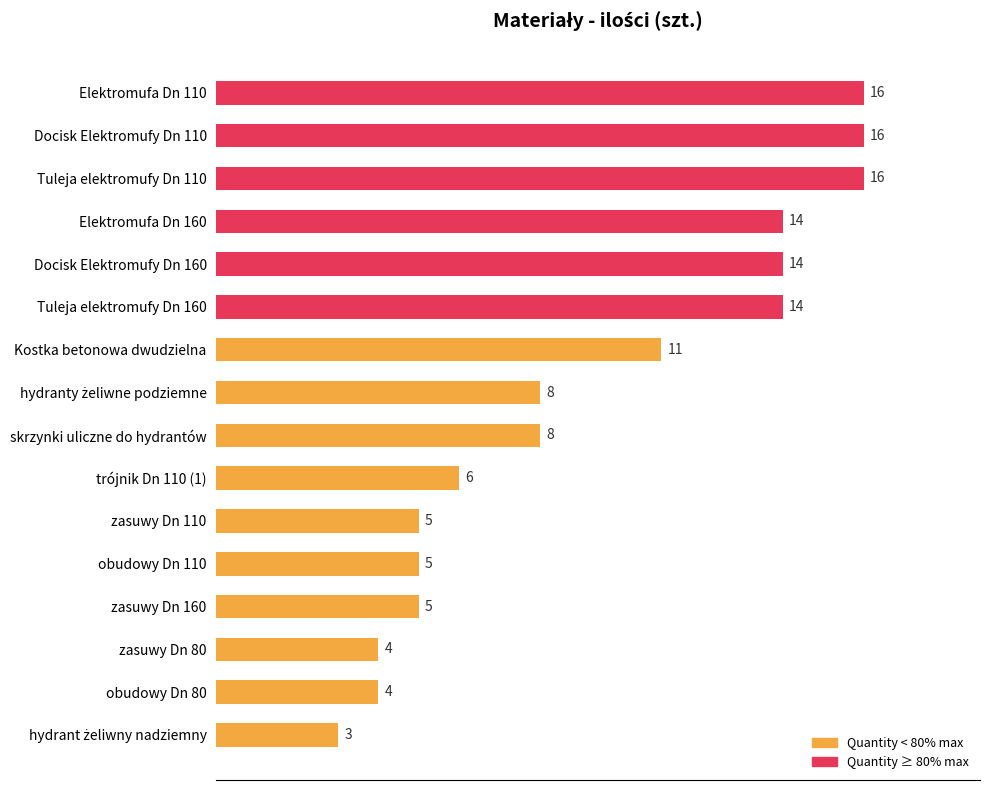

Approximately how many times larger is the value at trójnik Dn 110 (1) compared to zasuwy Dn 80?

1.5